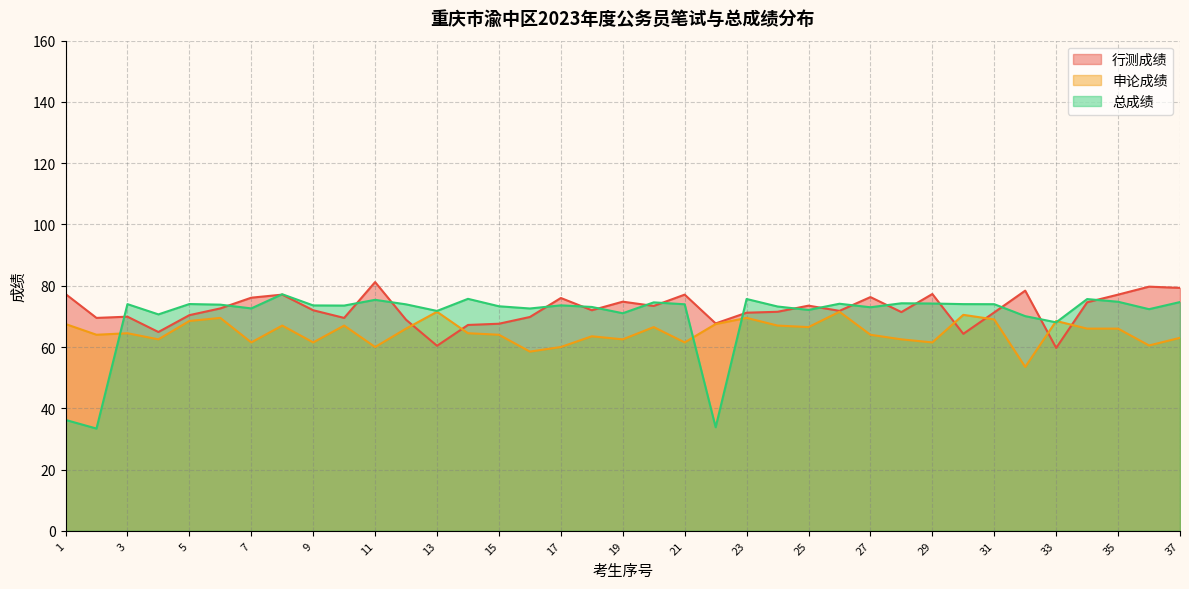

Between which two adjacent categories do 行测成绩 and 申论成绩 first intersect?

12 and 13